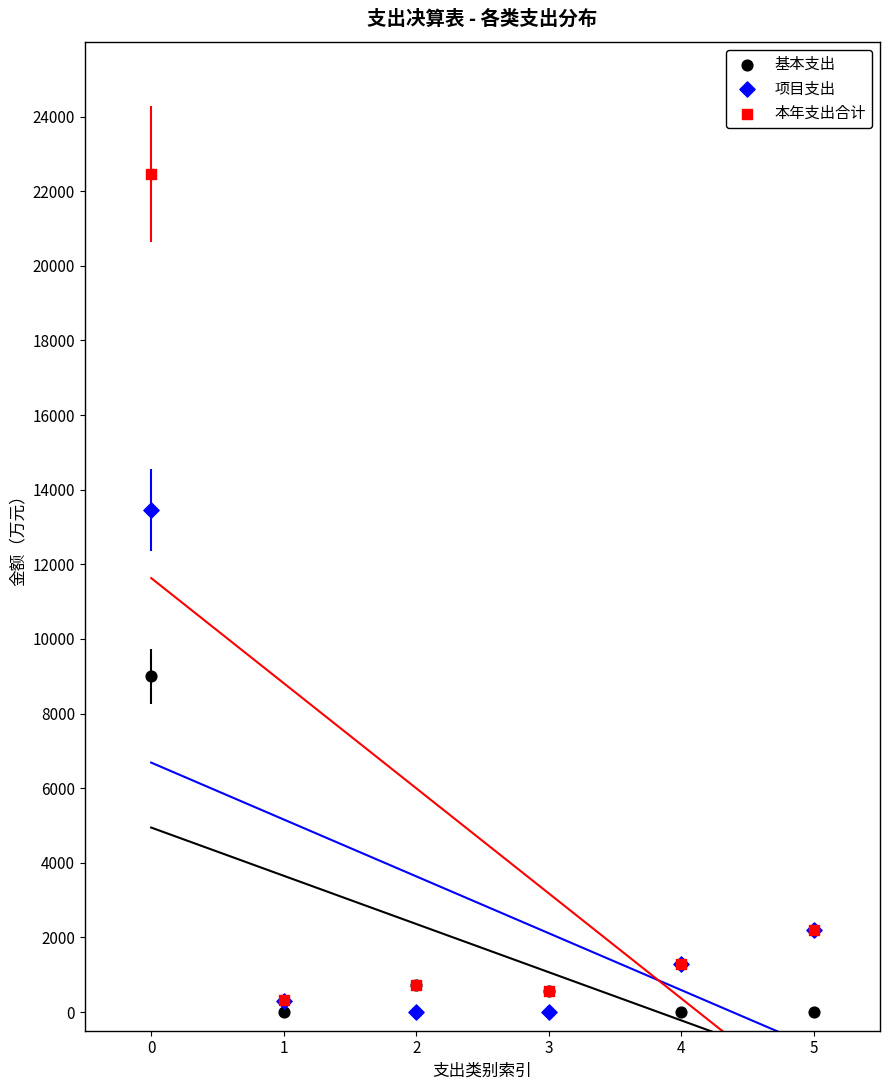

In the 本年支出合计 series, what Y value is closest to 11388?

2197.7